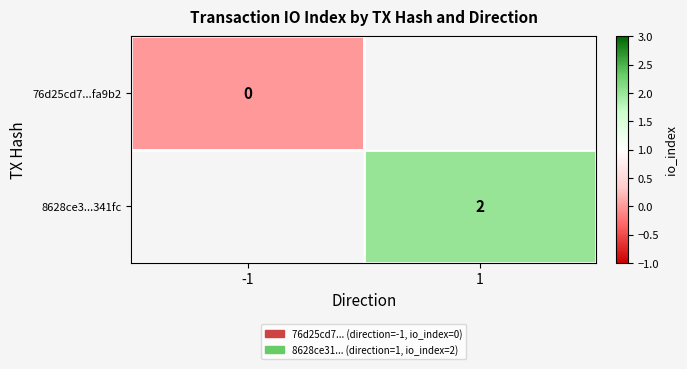

The 8628ce3...341fc series shows 2 at 1. True or false?

True